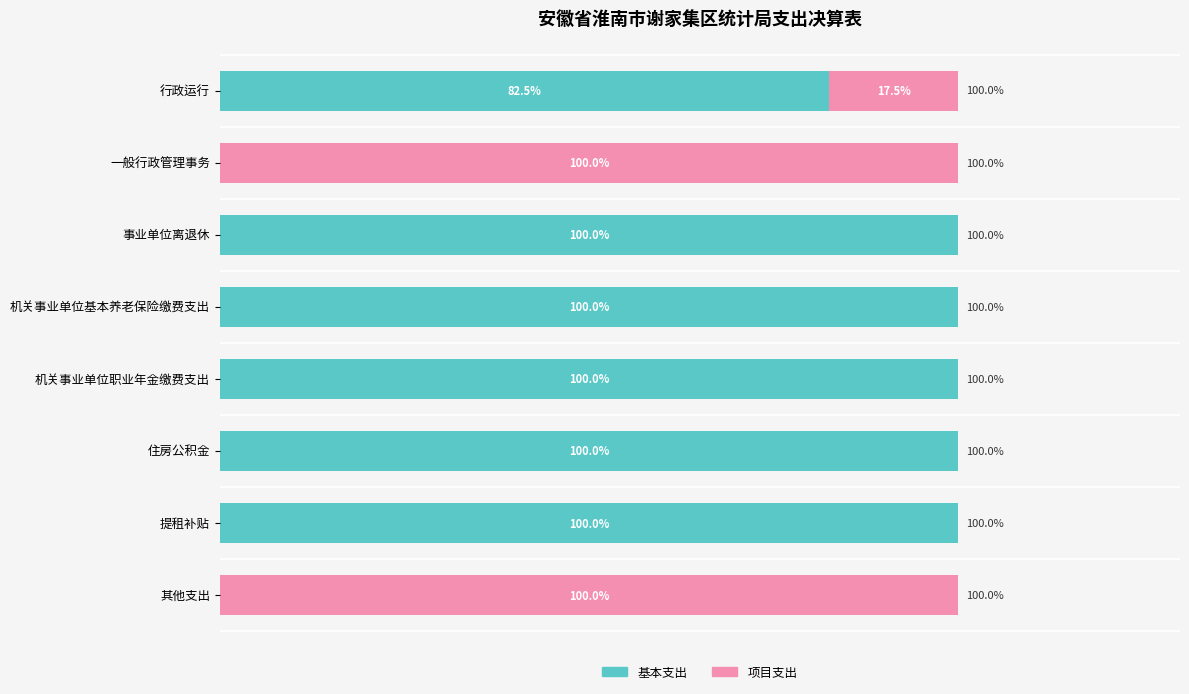

Where is 基本支出 nearest to the value 50?

行政运行